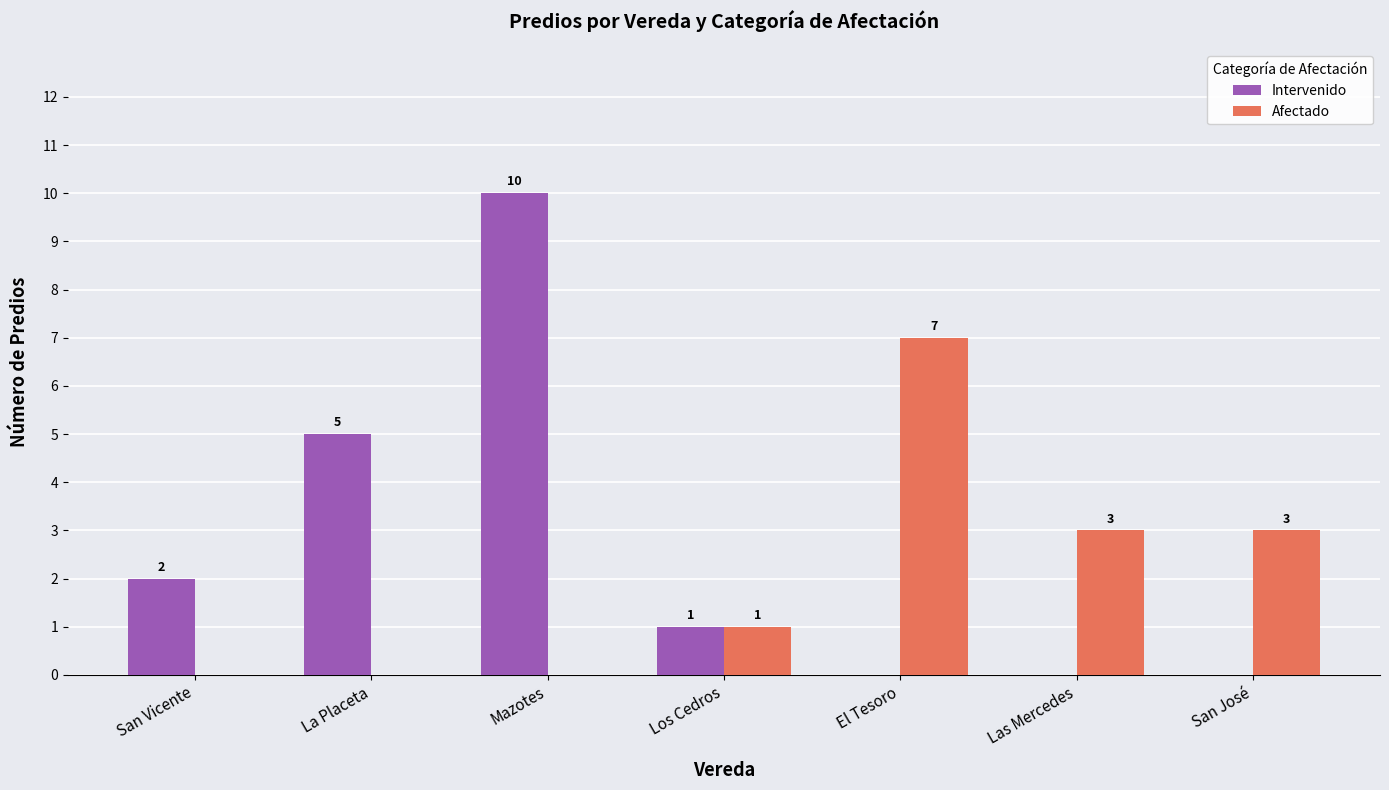

How many categories are shown in the chart?

7